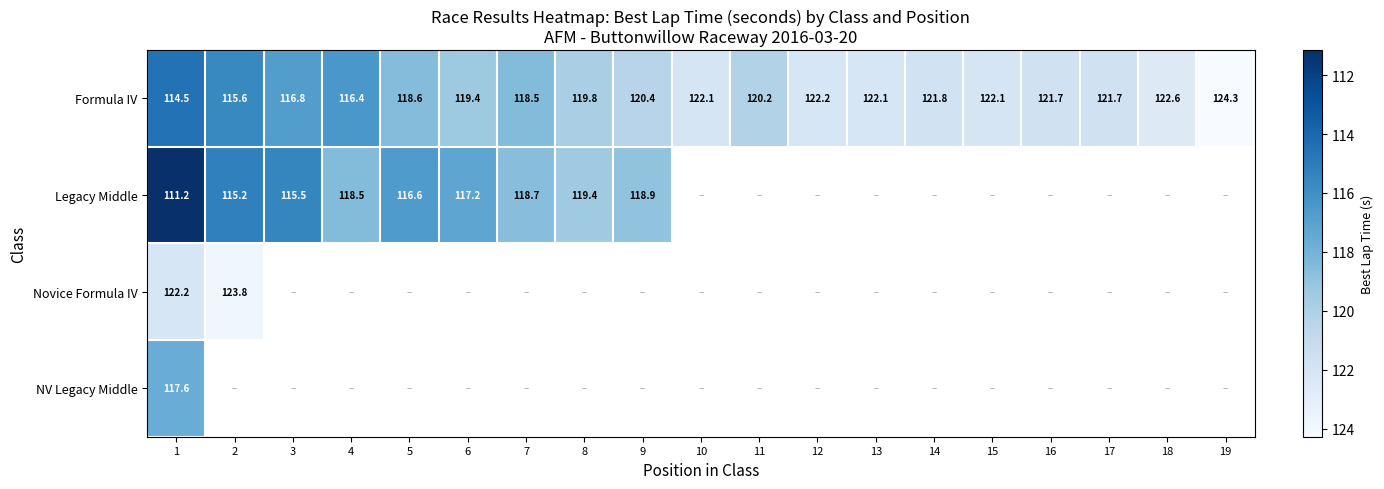

At which category is the sum across all series the highest?

1